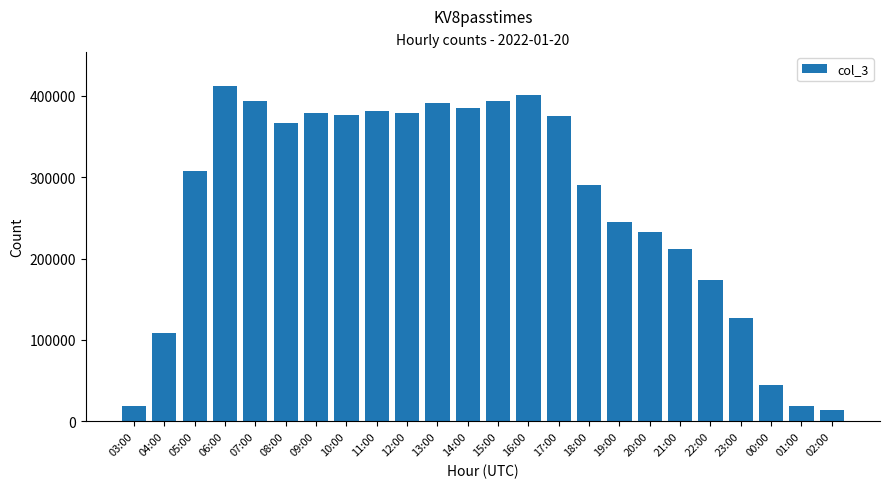

What is the average value?

267779